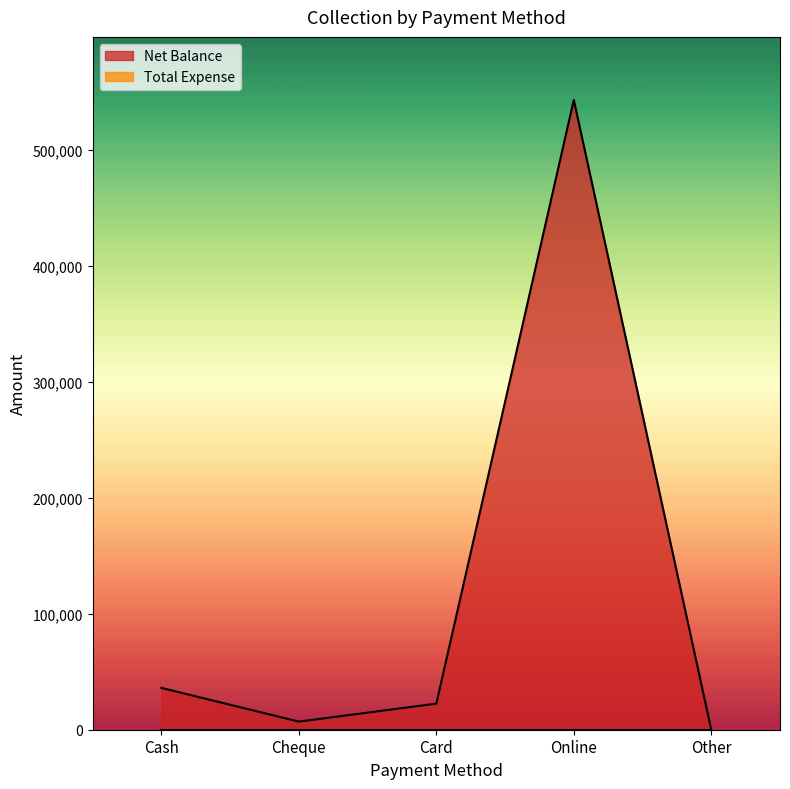

What is the average value?

121810